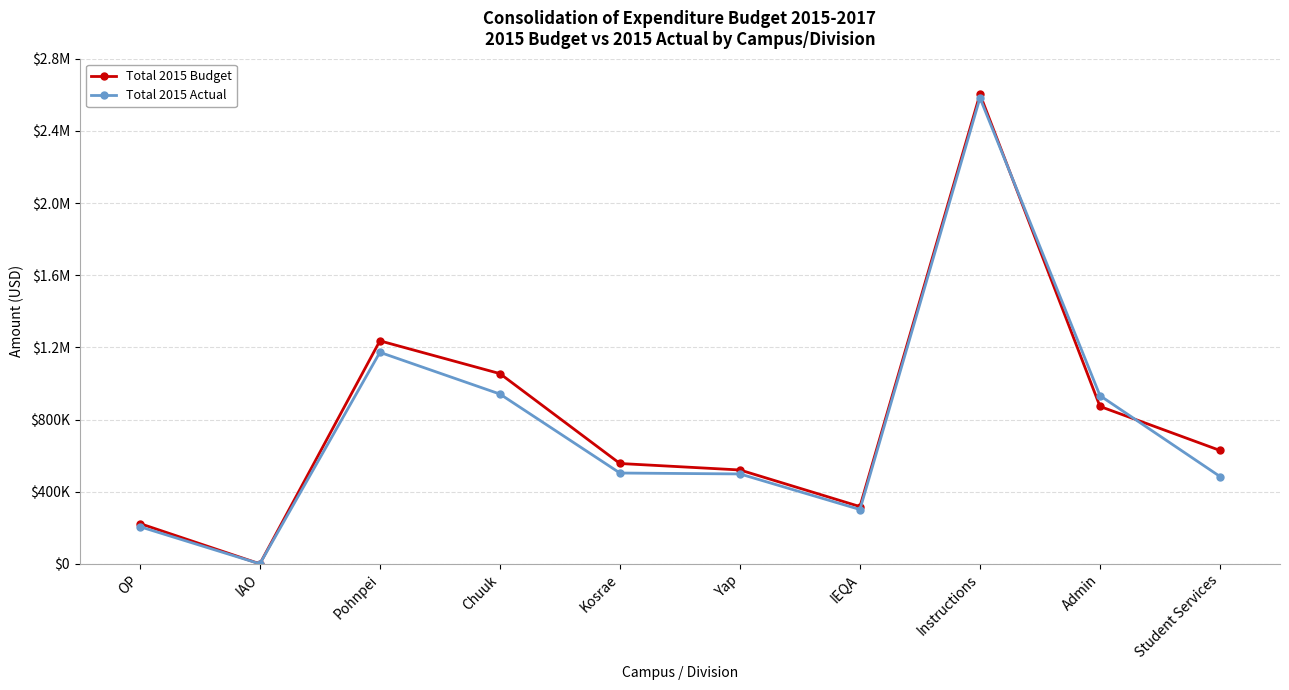

What is the difference between the highest and lowest values at Pohnpei?

63715.6